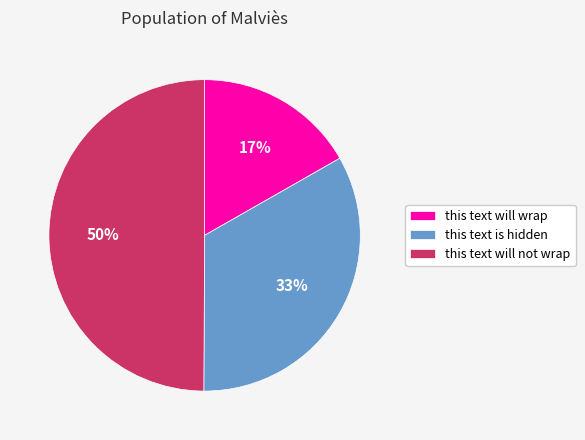

To the nearest percent, what portion does this text will wrap represent?

17%